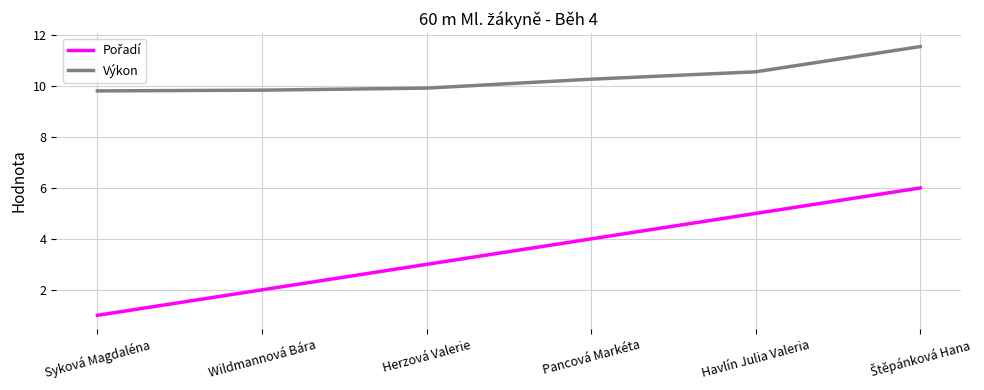

What is the total value across all series at Pancová Markéta?

14.3